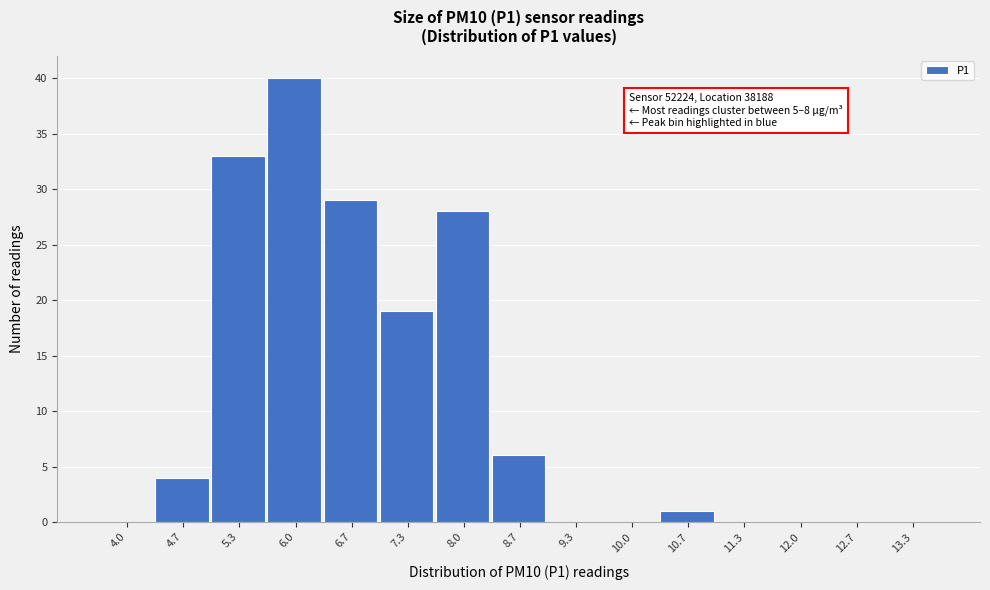

Reading left to right, list all the values displayed in this chart.

4.0=0	4.7=4	5.3=33	6.0=40	6.7=29	7.3=19	8.0=28	8.7=6	9.3=0	10.0=0	10.7=1	11.3=0	12.0=0	12.7=0	13.3=0